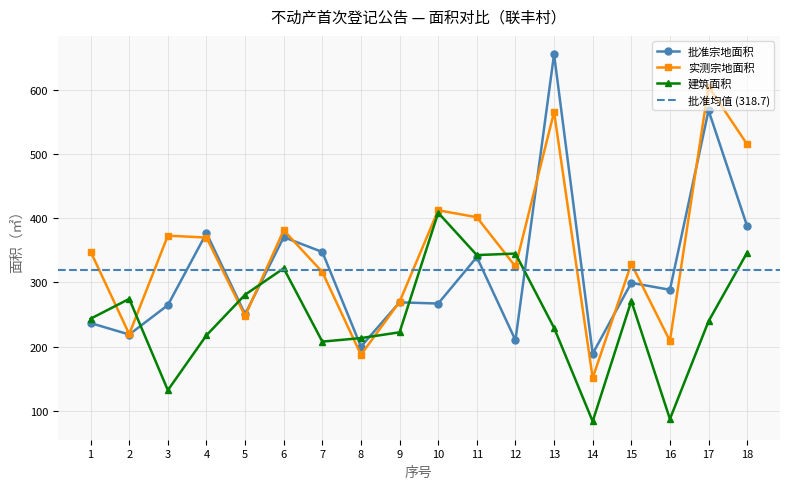

How many values in the 建筑面积 series exceed 243?

9